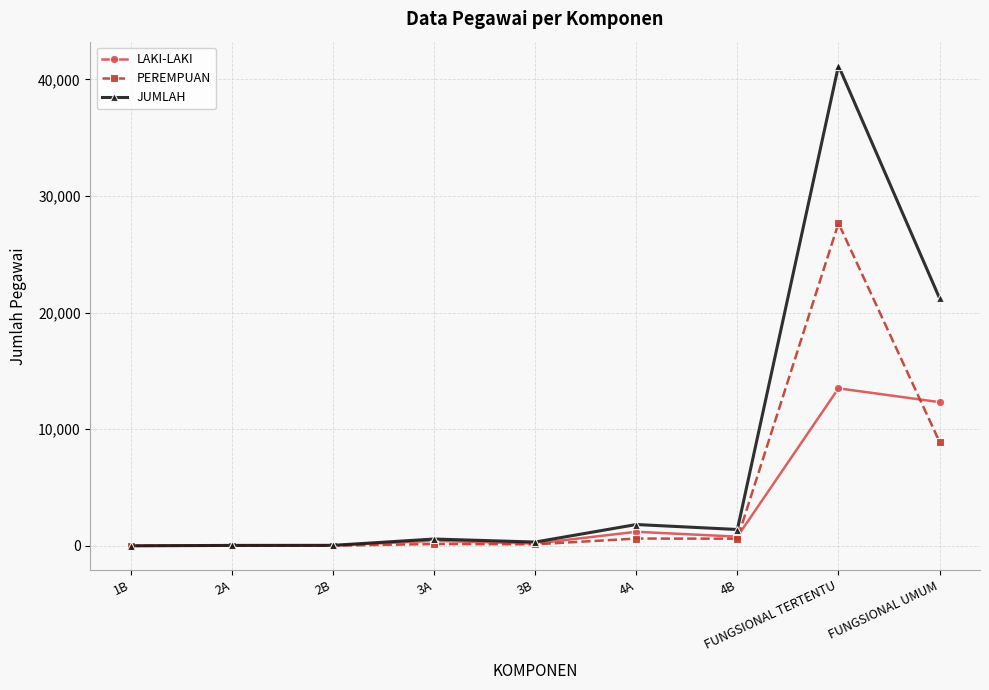

What is the spread (max minus min) of values at FUNGSIONAL UMUM?

12323